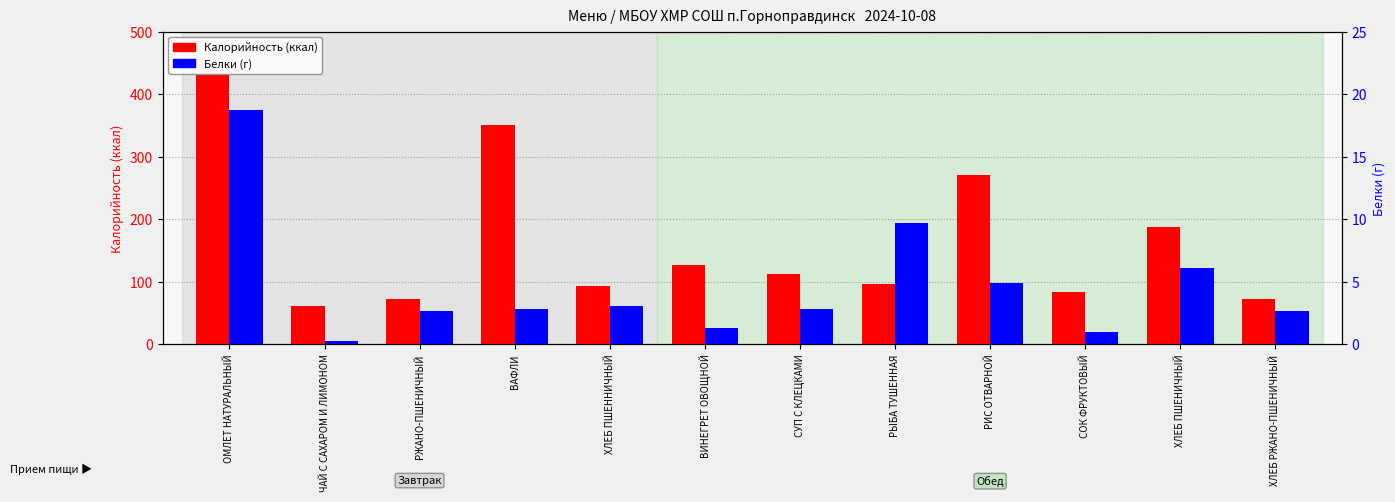

What is the average value of the Калорийность series?

163.4